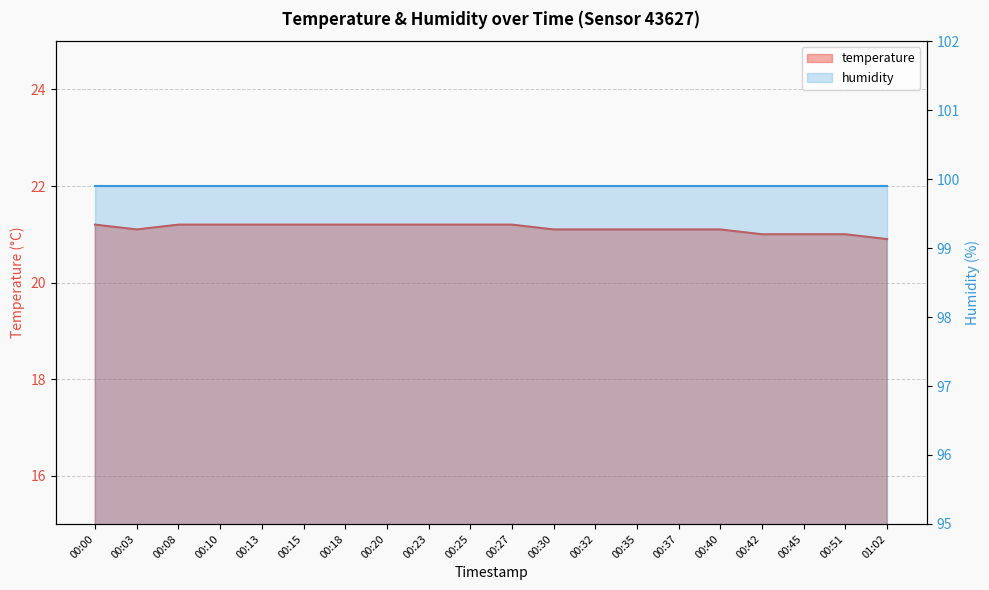

Reading left to right, transcribe all the data shown in this chart.

21.2	21.1	21.2	21.2	21.2	21.2	21.2	21.2	21.2	21.2	21.2	21.1	21.1	21.1	21.1	21.1	21.0	21.0	21.0	20.9